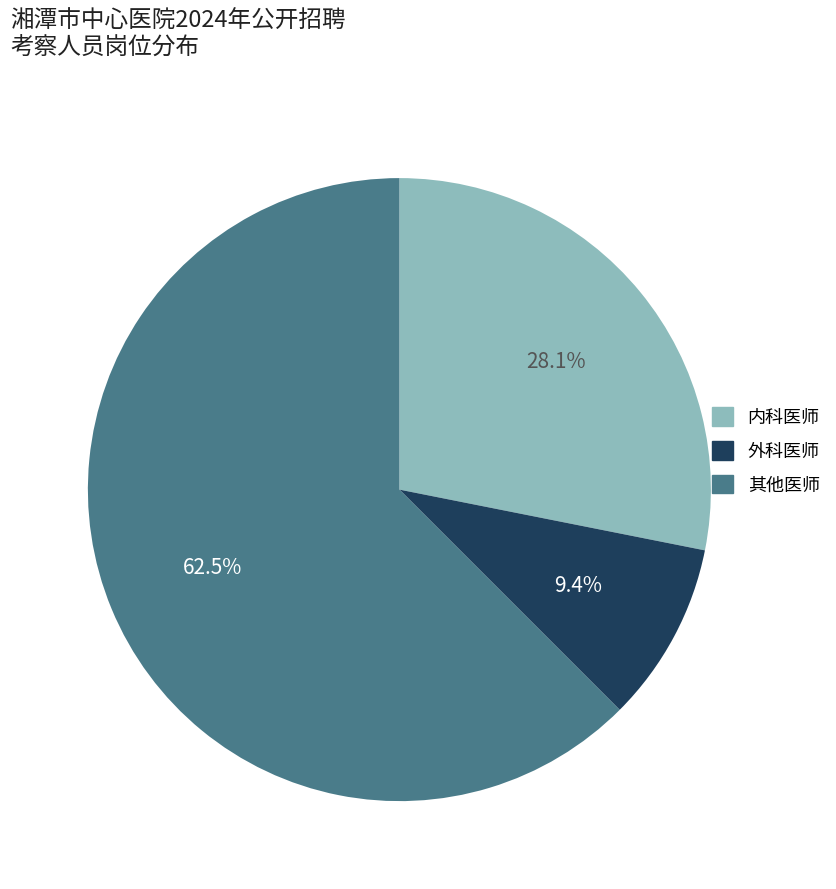

What percentage is the 内科医师 slice, to the nearest percent?

28%